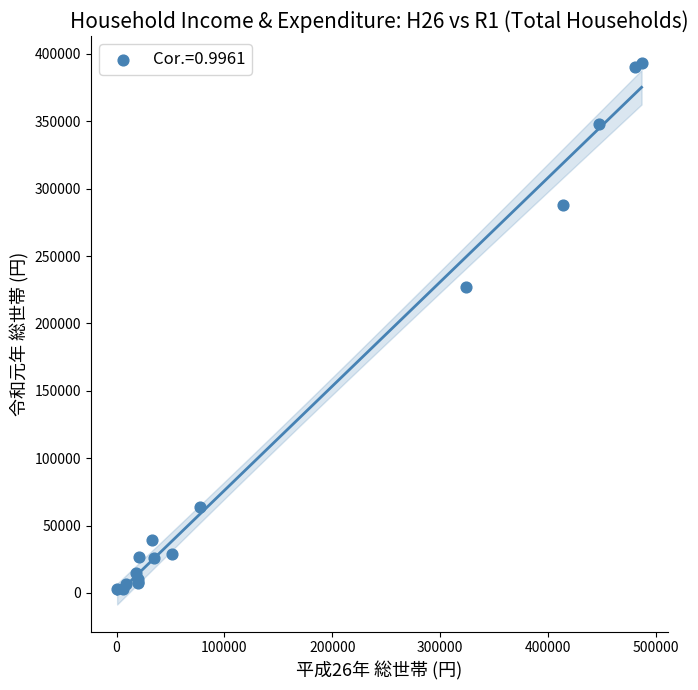

What Y value in the scatter plot is closest to 197951?

226747